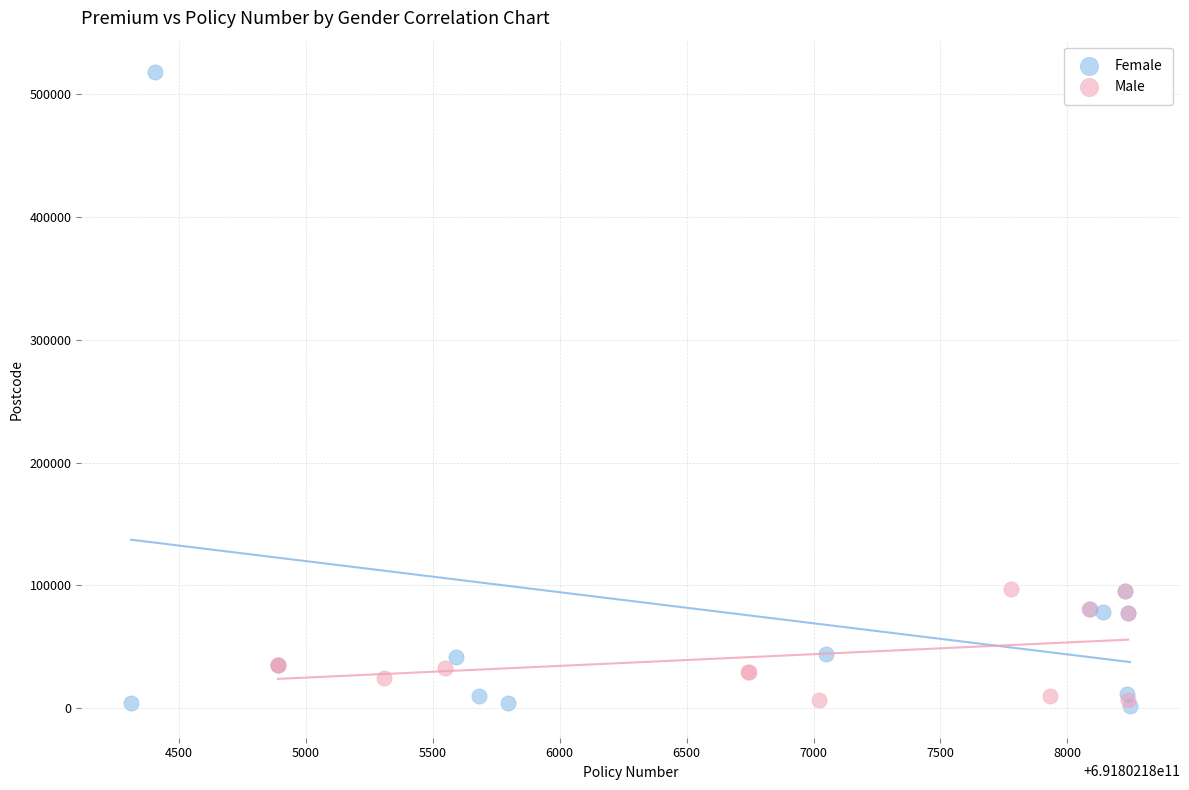

What are all the series names shown in the legend?

Female, Male